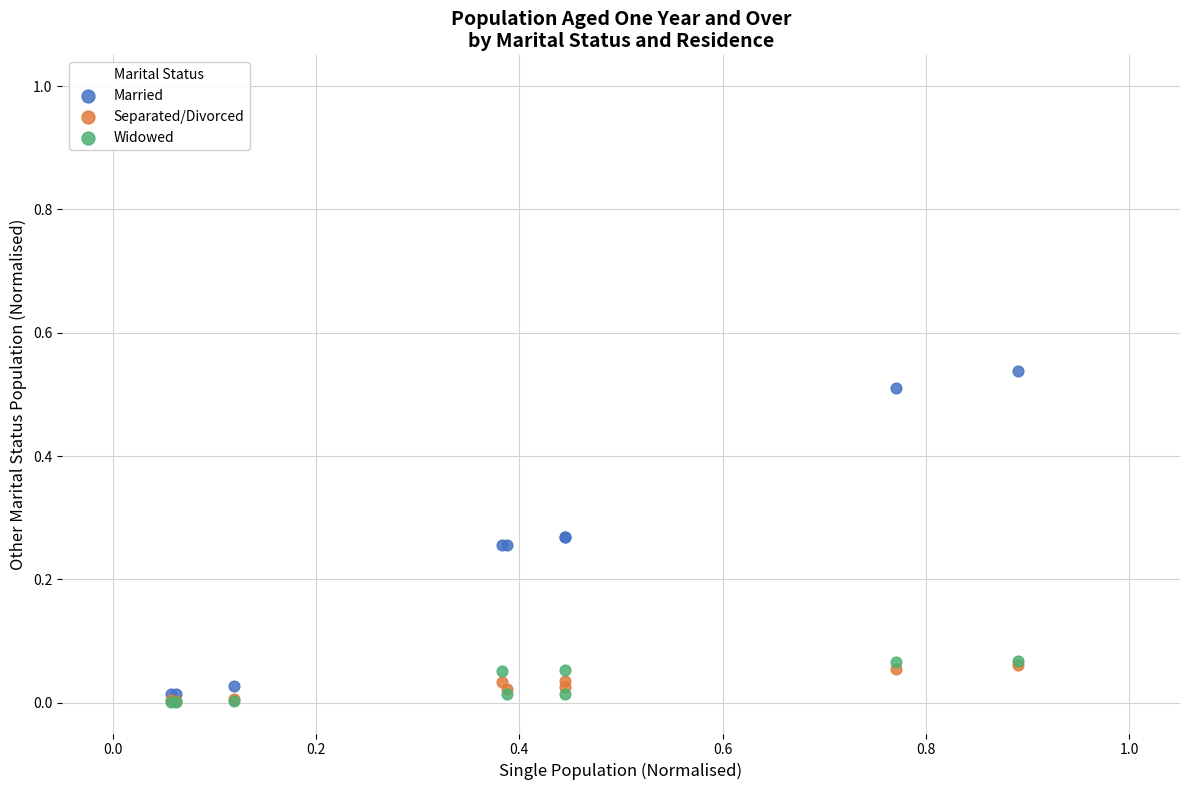

What are all the series names shown in the legend?

Married, Separated/Divorced, Widowed